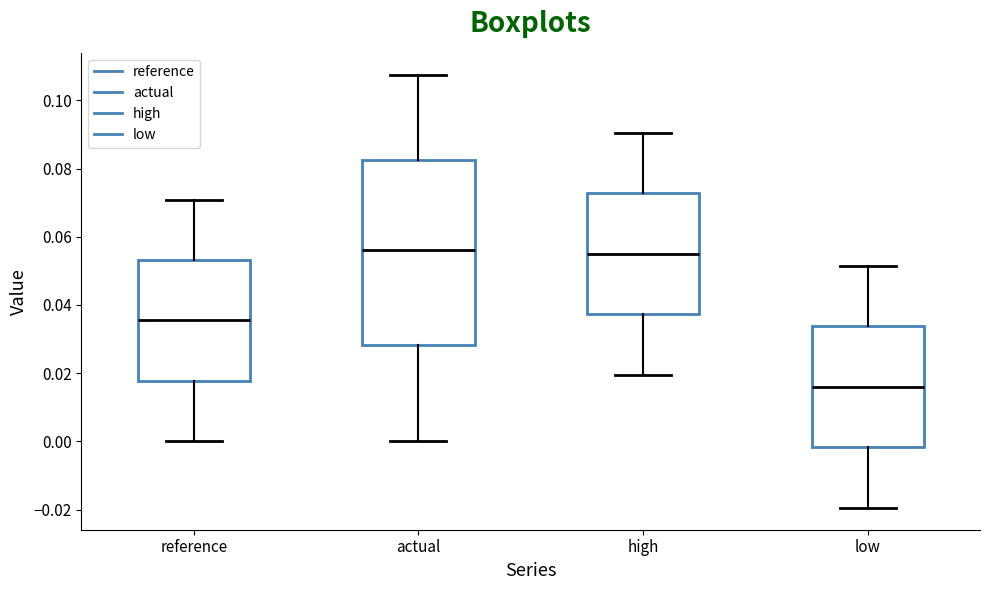

Which box has the lowest median line?

low